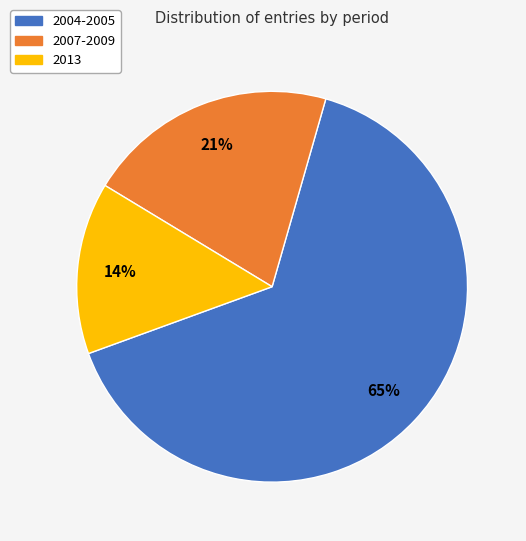

Does any single category account for the majority?

Yes